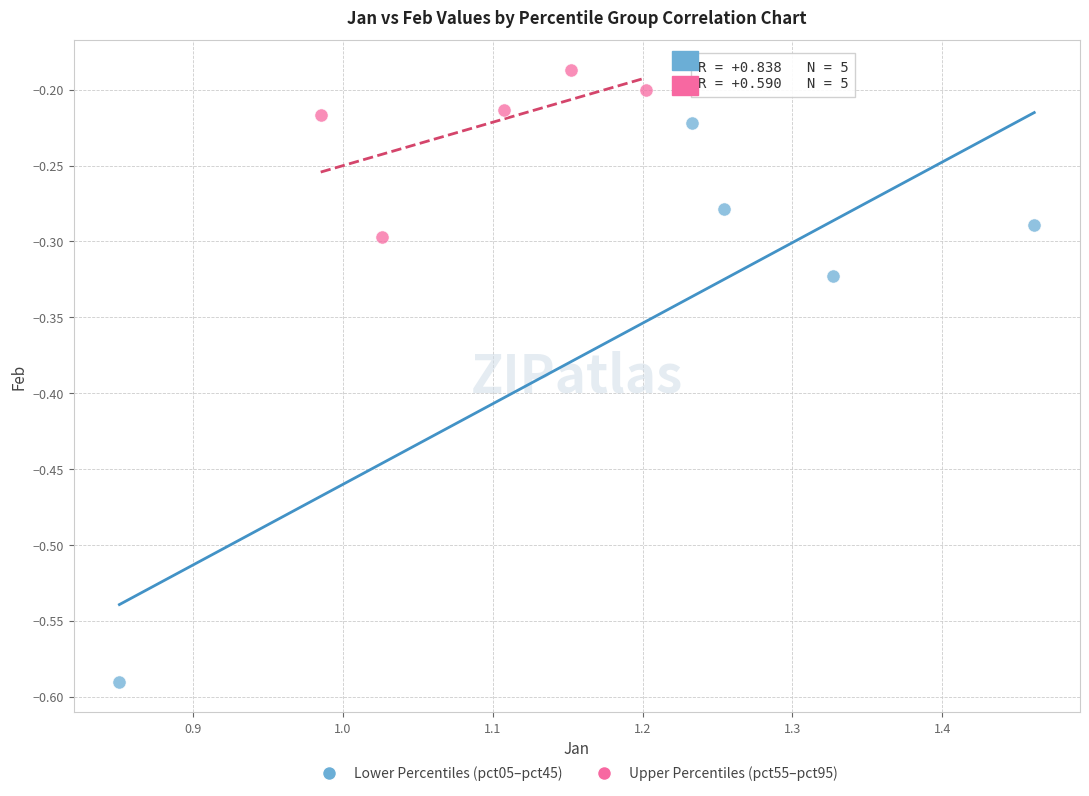

Which series contains the lowest Y value?

Lower Percentiles (pct05–pct45)